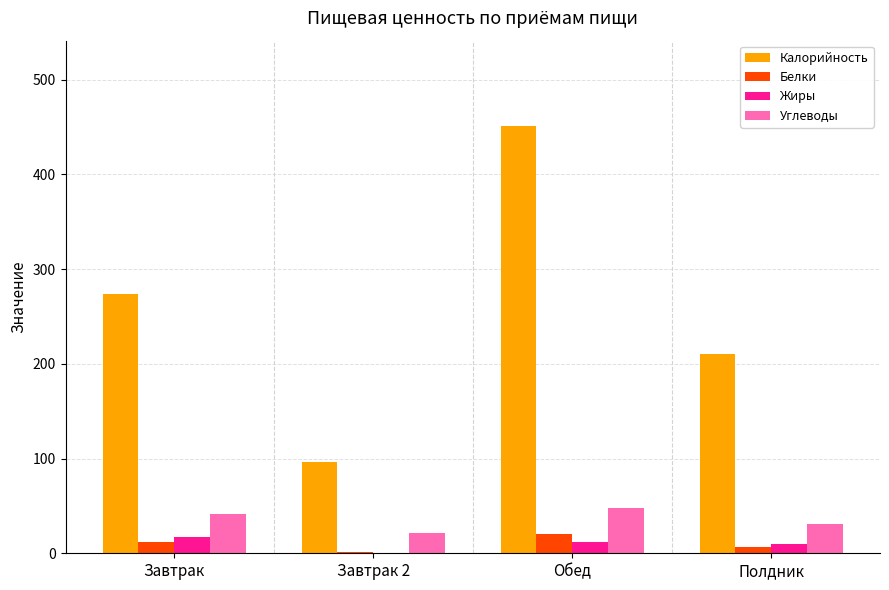

Where is Белки nearest to the value 11?

Завтрак